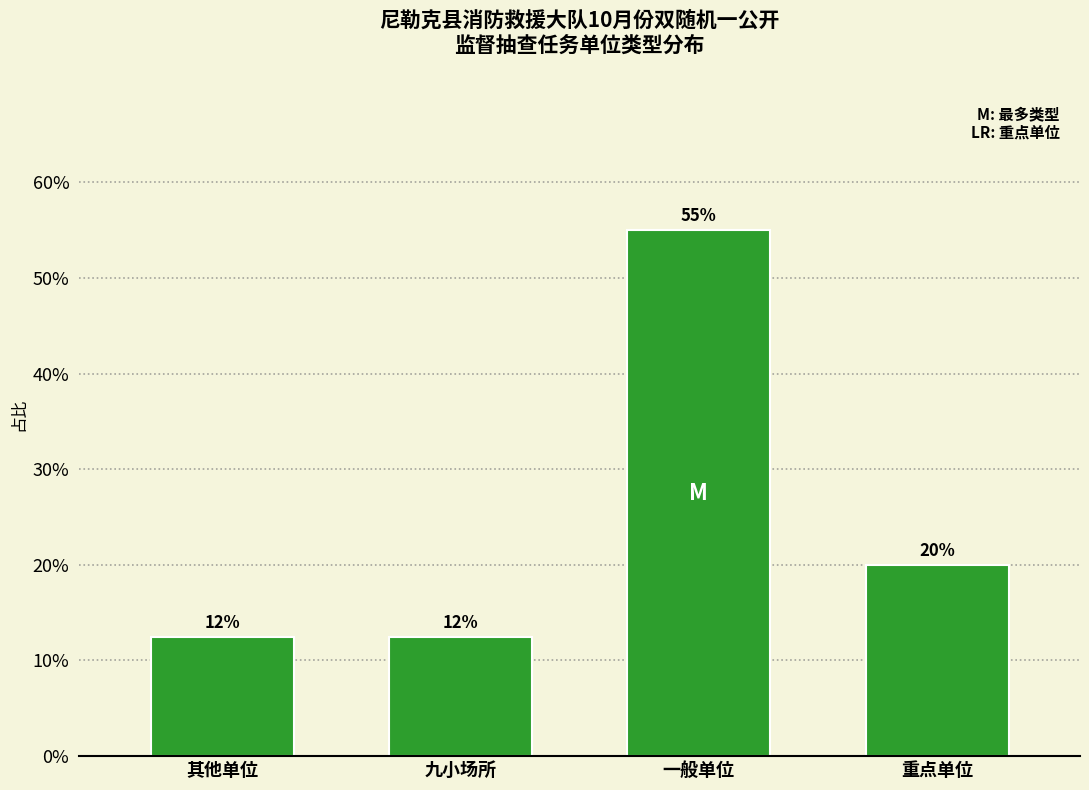

True or false: the data shows 12.5 at 其他单位.

True